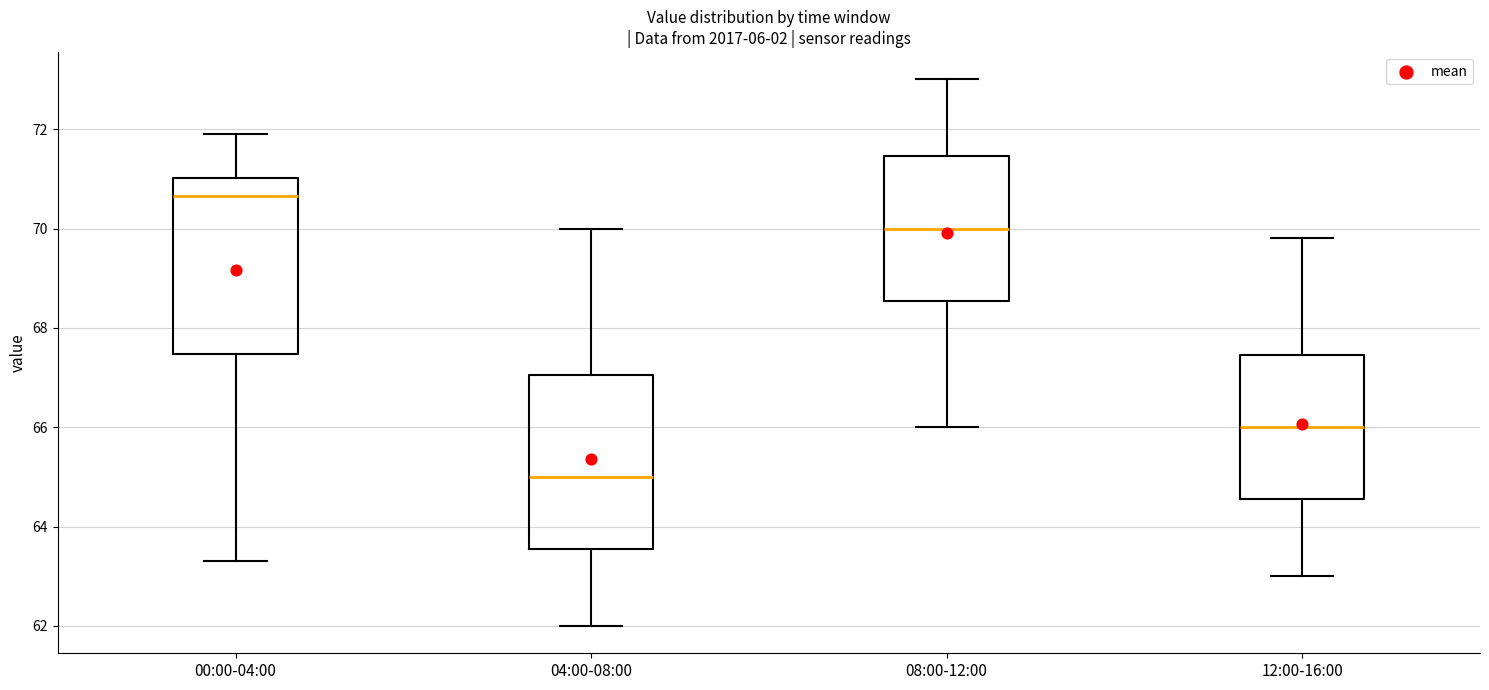

Which box has the highest median line?

00:00-04:00